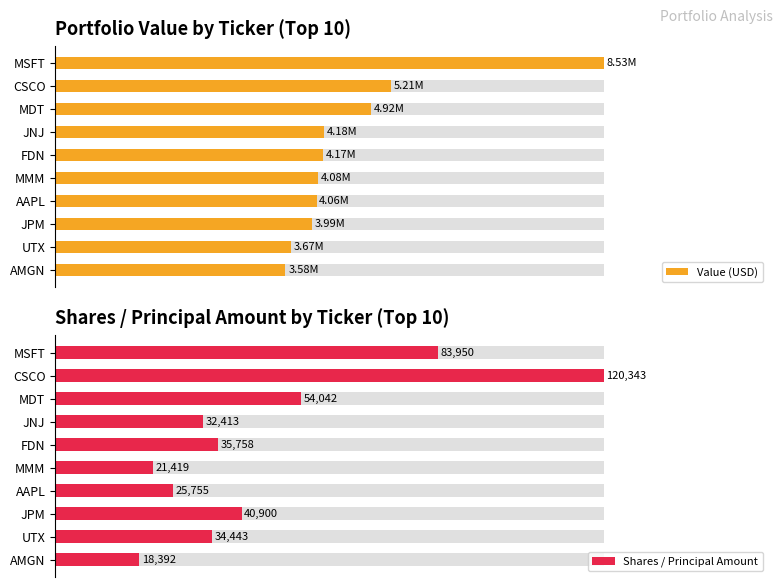

How many bars are there in each group?

2